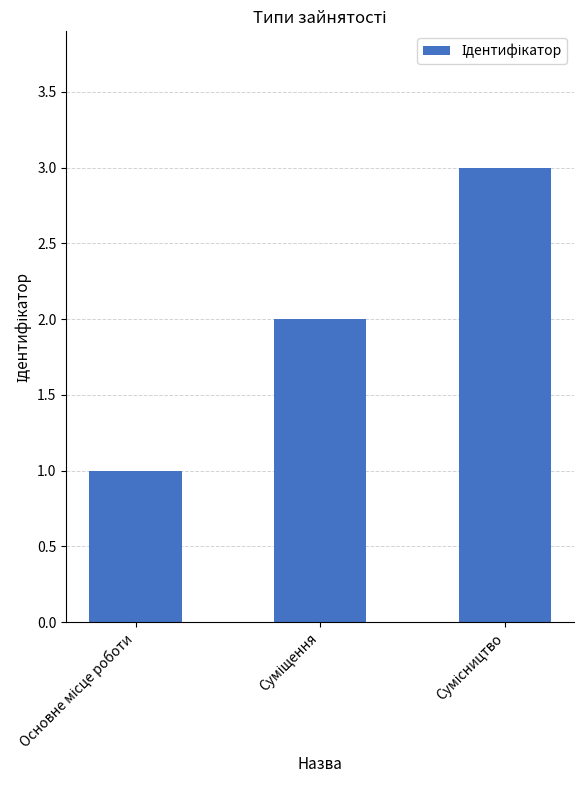

What is the greatest value displayed?

3